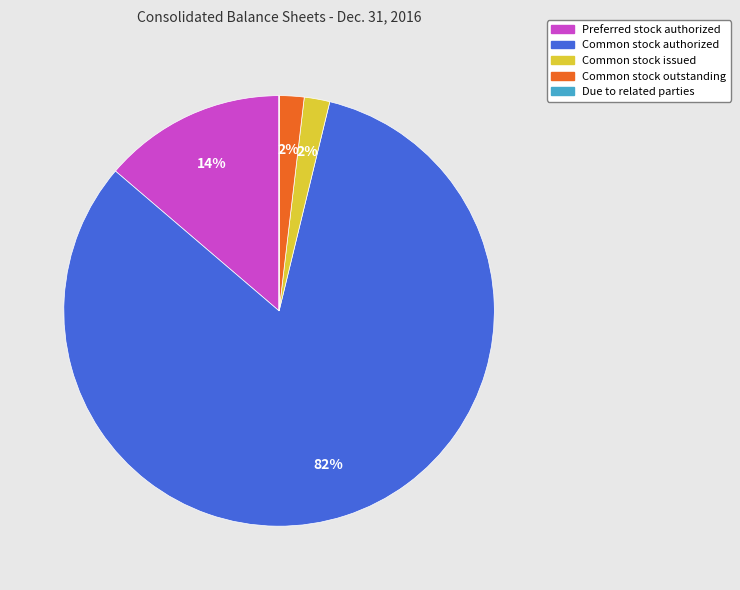

Is there a majority slice in this chart?

Yes